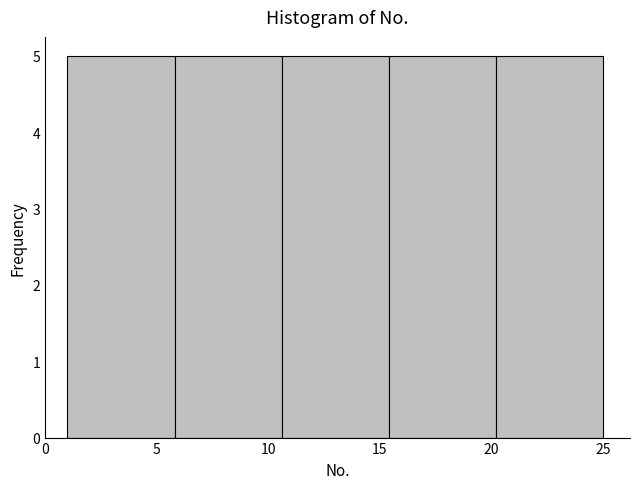

Reading left to right, list every bar in this chart as the range it spans on the x-axis followed by its height. Neither the bar edges nor the heights are printed on the chart, so give them approximately, as read against the axes.

1.0 to 5.8: 5
5.8 to 10.6: 5
10.6 to 15.4: 5
15.4 to 20.2: 5
20.2 to 25.0: 5